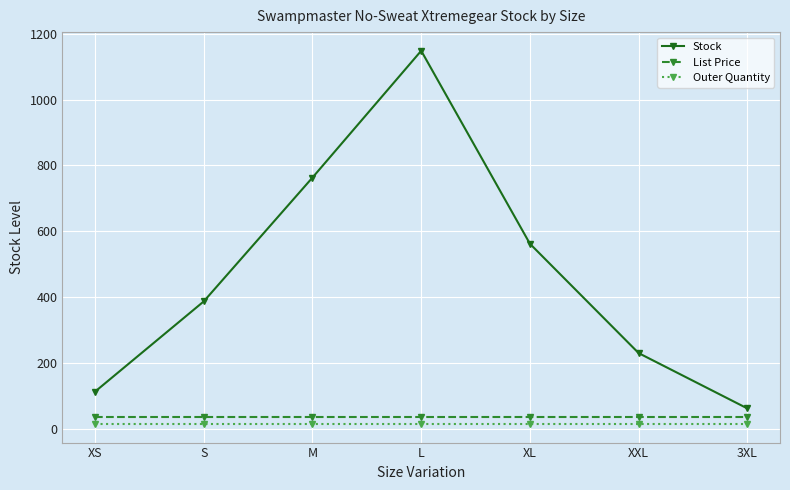

What is the highest value of the Stock series?

1148.0